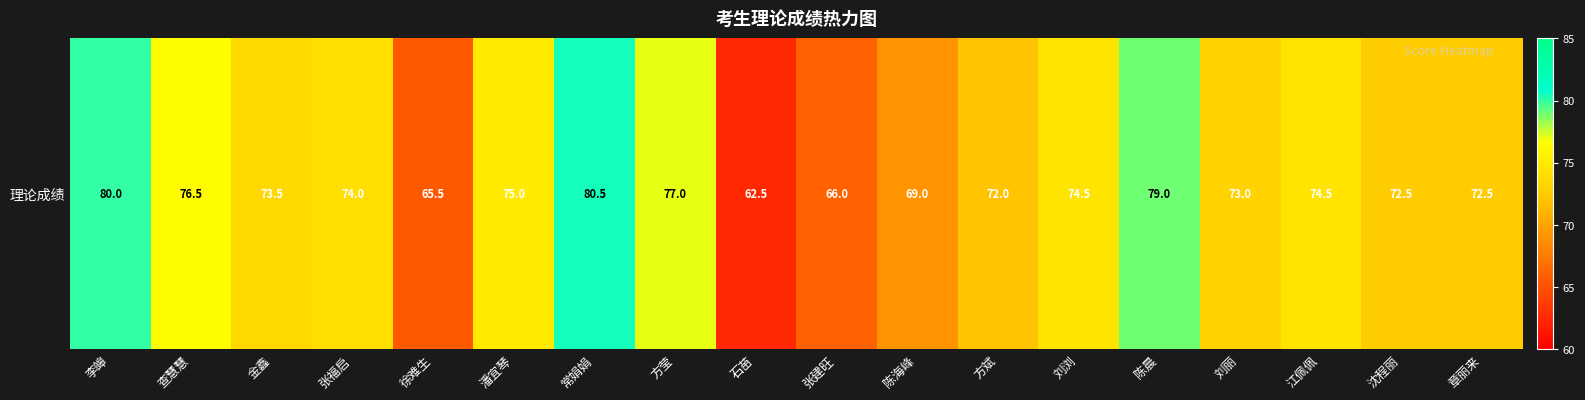

What is the ratio of the value at 金鑫 to the value at 陈晨?

0.9